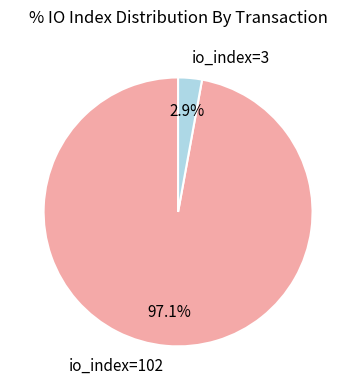

How many slices are in this pie chart?

2